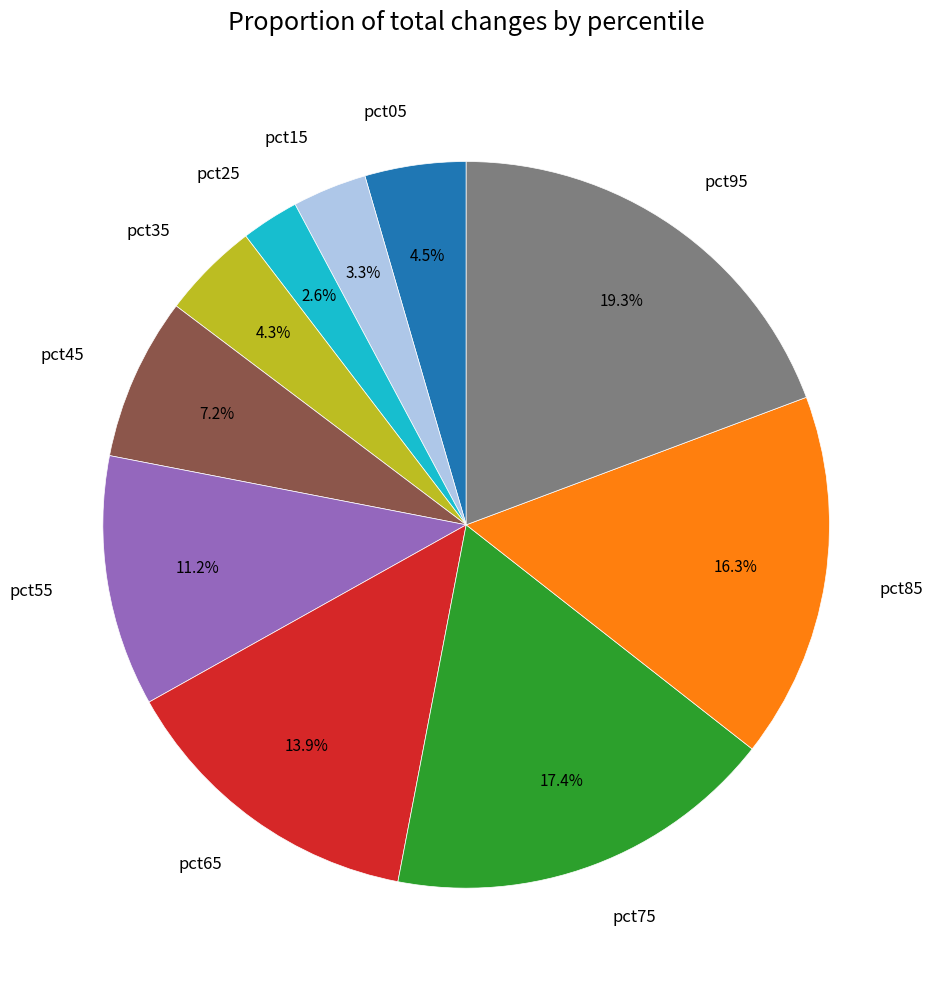

Is there a majority slice in this chart?

No